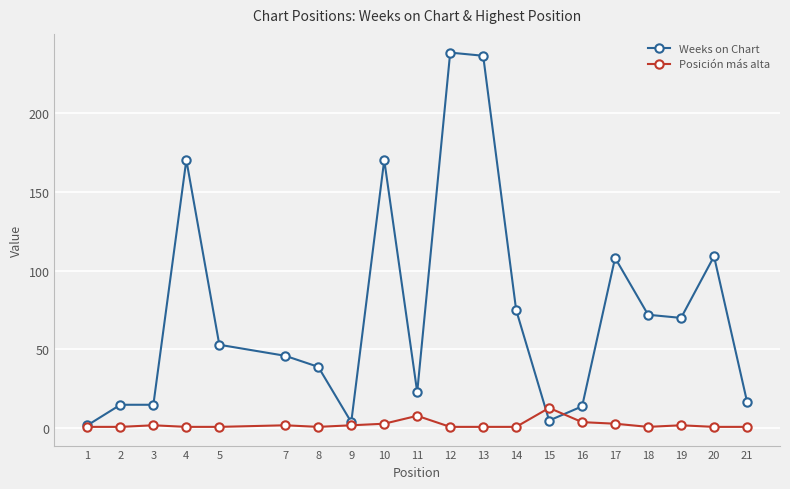

True or false: Weeks on Chart has more than 2 interior local peaks.

True